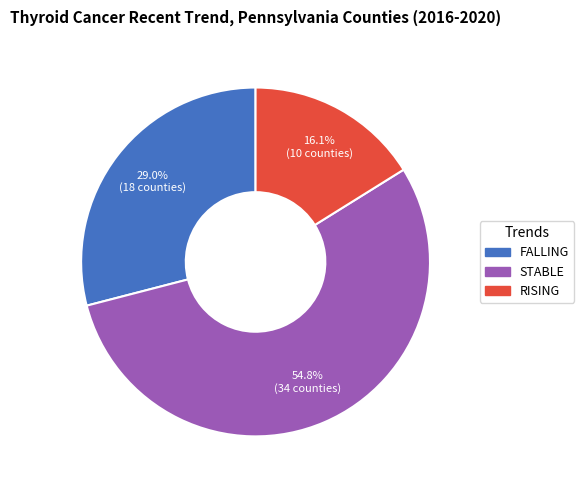

Does any single category account for the majority?

Yes